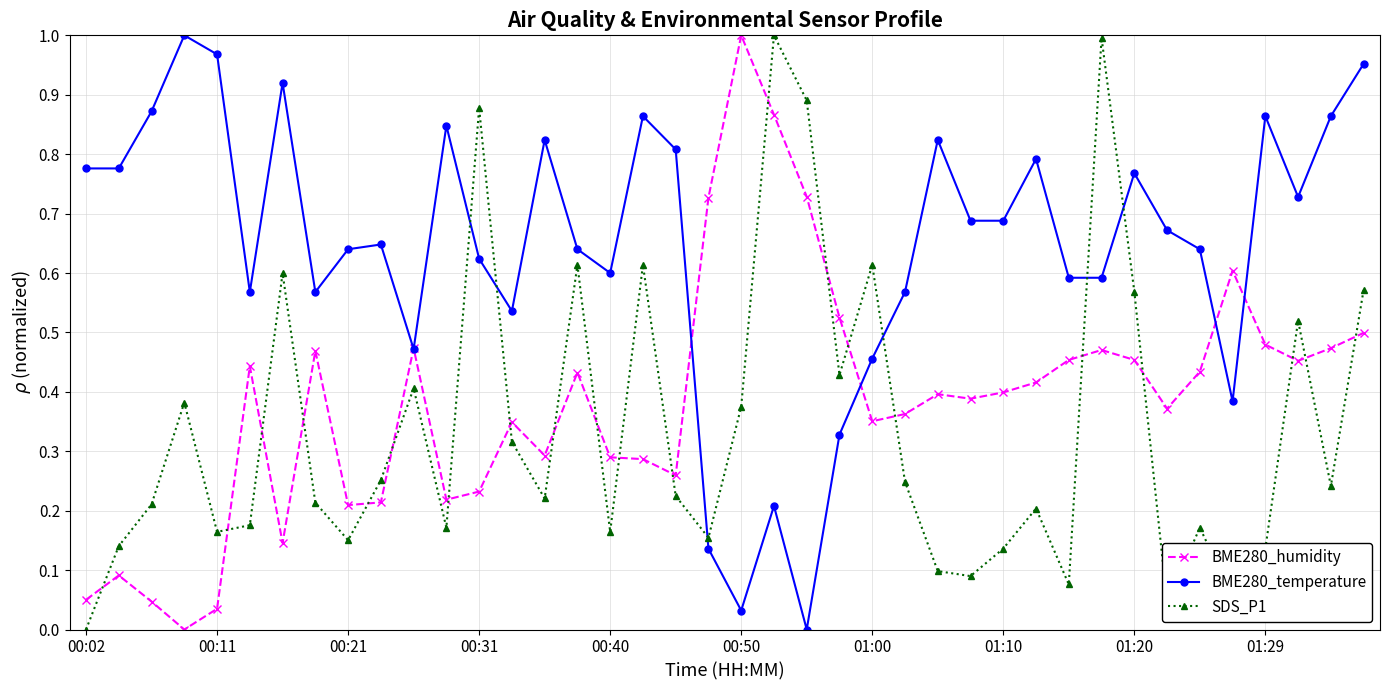

True or false: BME280_temperature and SDS_P1 intersect in this chart.

True